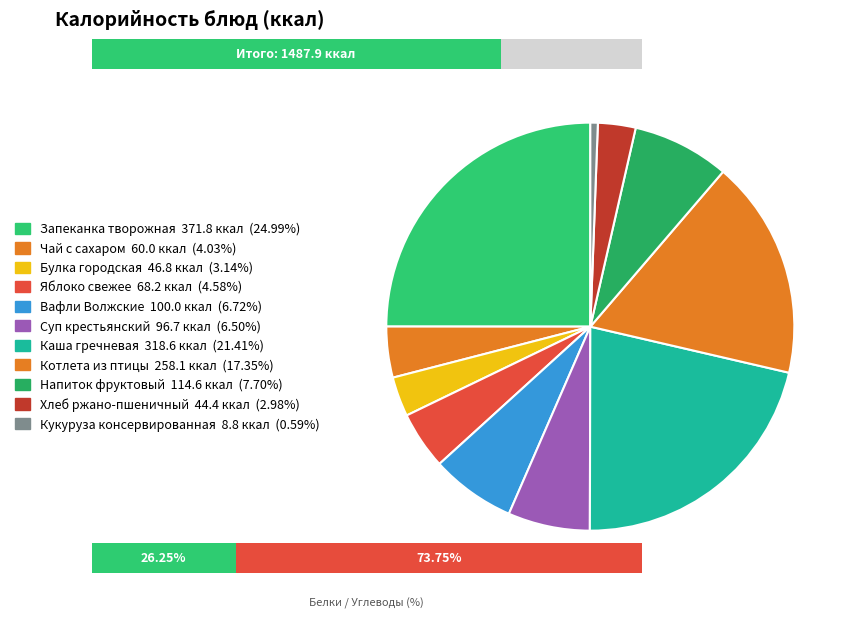

Approximately how many times larger is the value at Хлеб ржано-пшеничный compared to Запеканка творожная?

0.1